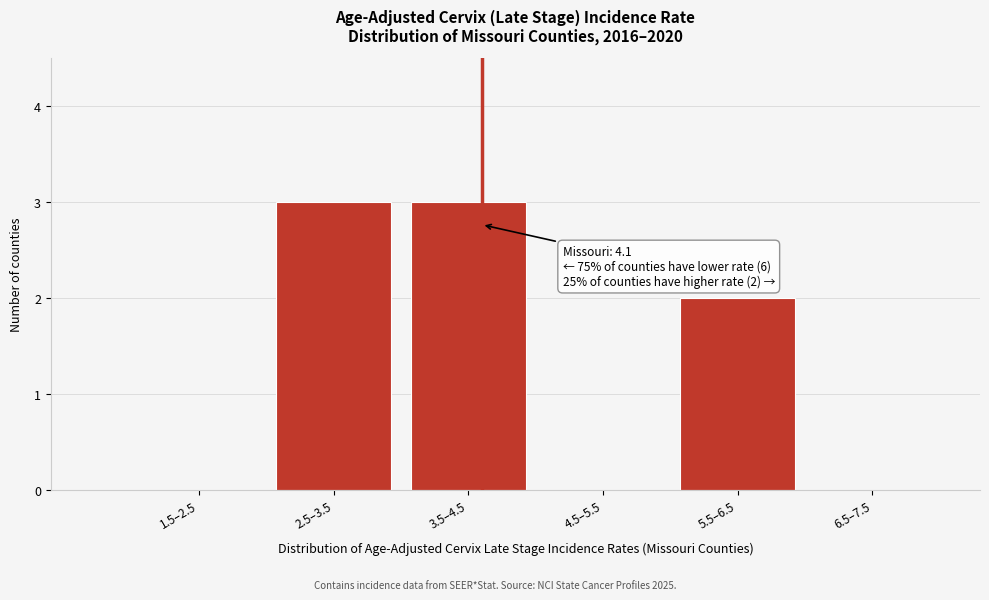

Reading left to right, extract all data points from this chart.

1.5–2.5=0	2.5–3.5=3	3.5–4.5=3	4.5–5.5=0	5.5–6.5=2	6.5–7.5=0